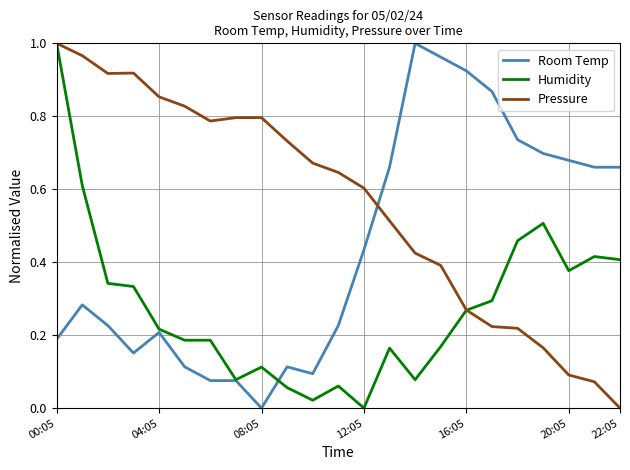

How many intersections are there between Room Temp and Pressure?

1